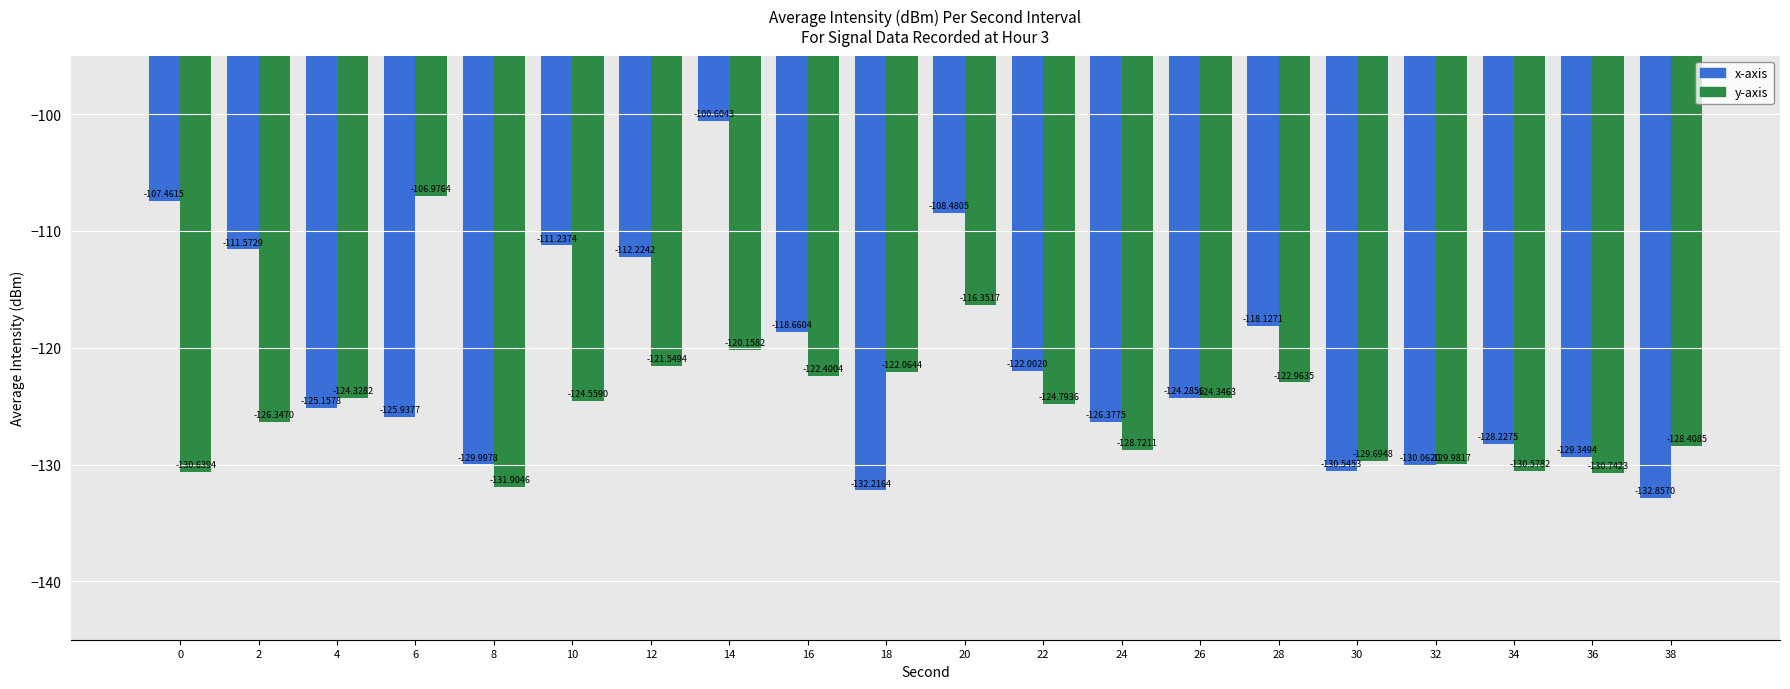

Is it true that y-axis equals -131.9 at 8?

True